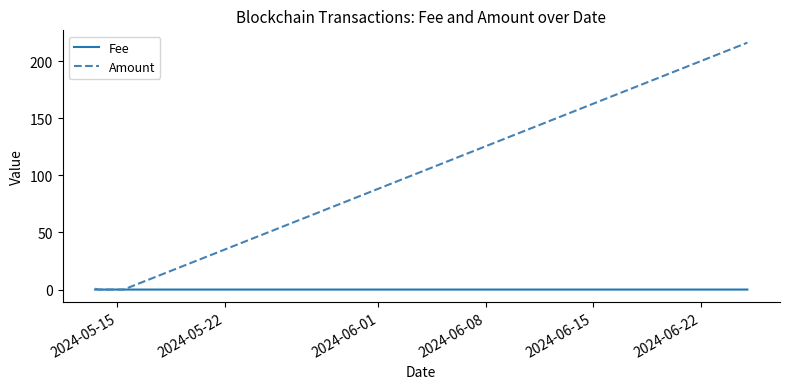

Rank the series by their average value, from lowest to highest.

Fee, Amount